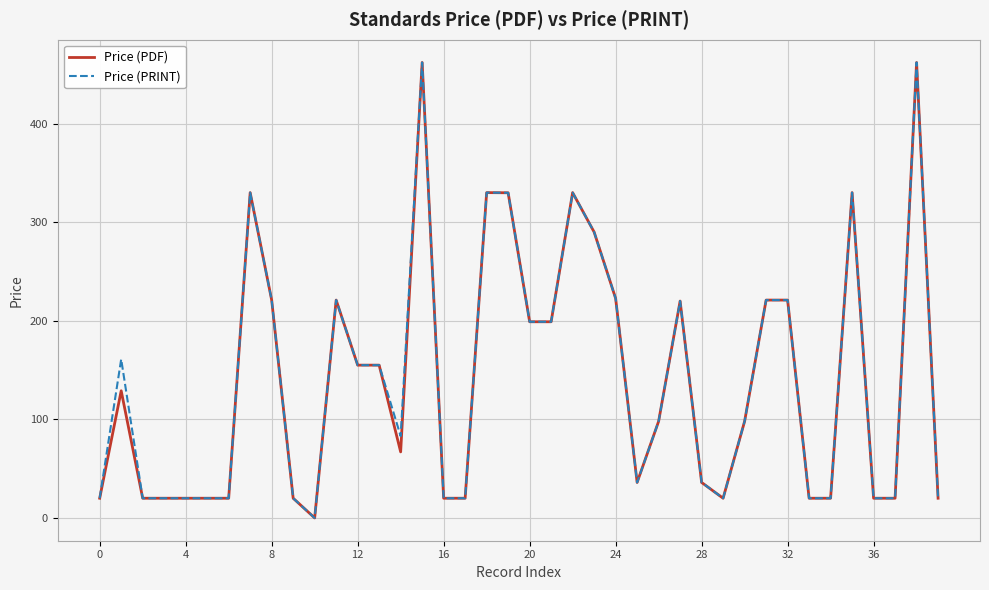

True or false: Price (PDF) has more than 0 points higher than both neighbors.

True